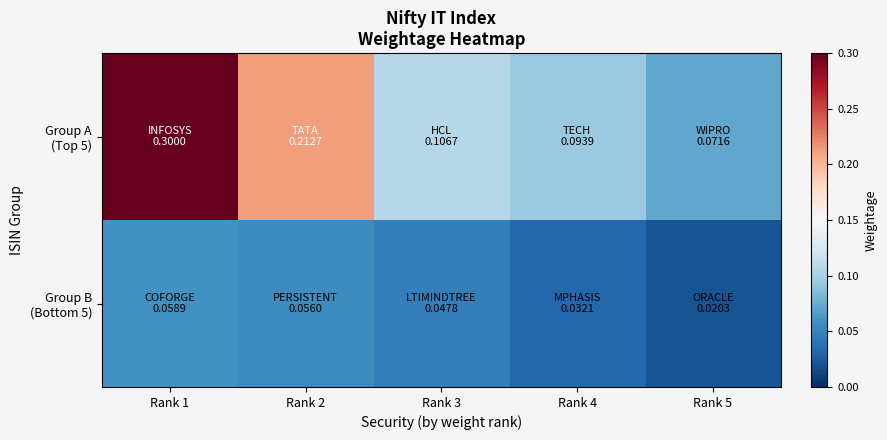

Between Rank 3 and Rank 5, which is larger?

Rank 3